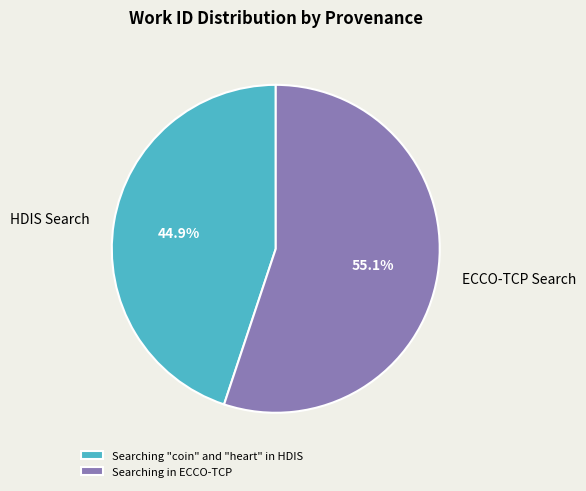

To the nearest percent, what percentage of the pie is Searching "coin" and "heart" in HDIS?

45%